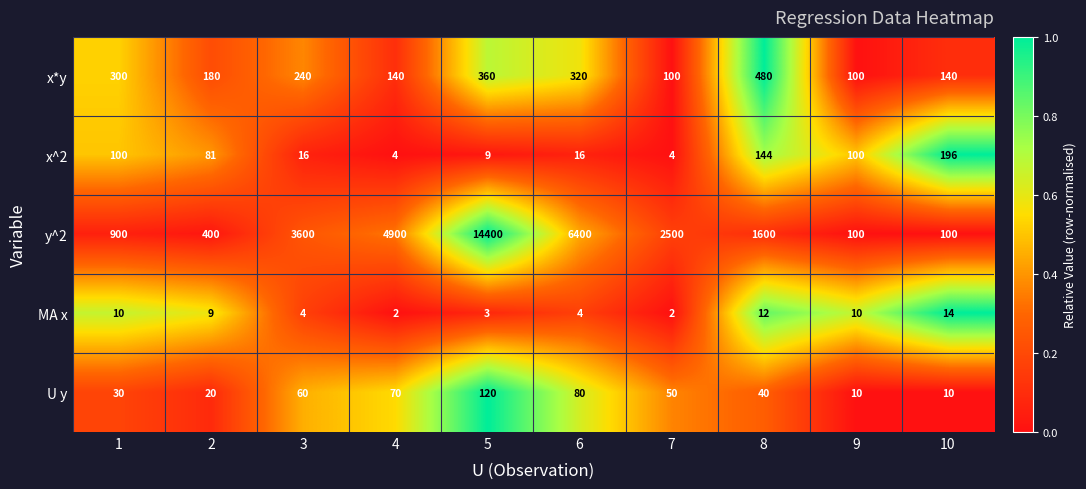

Which category has the highest value across all series?

5